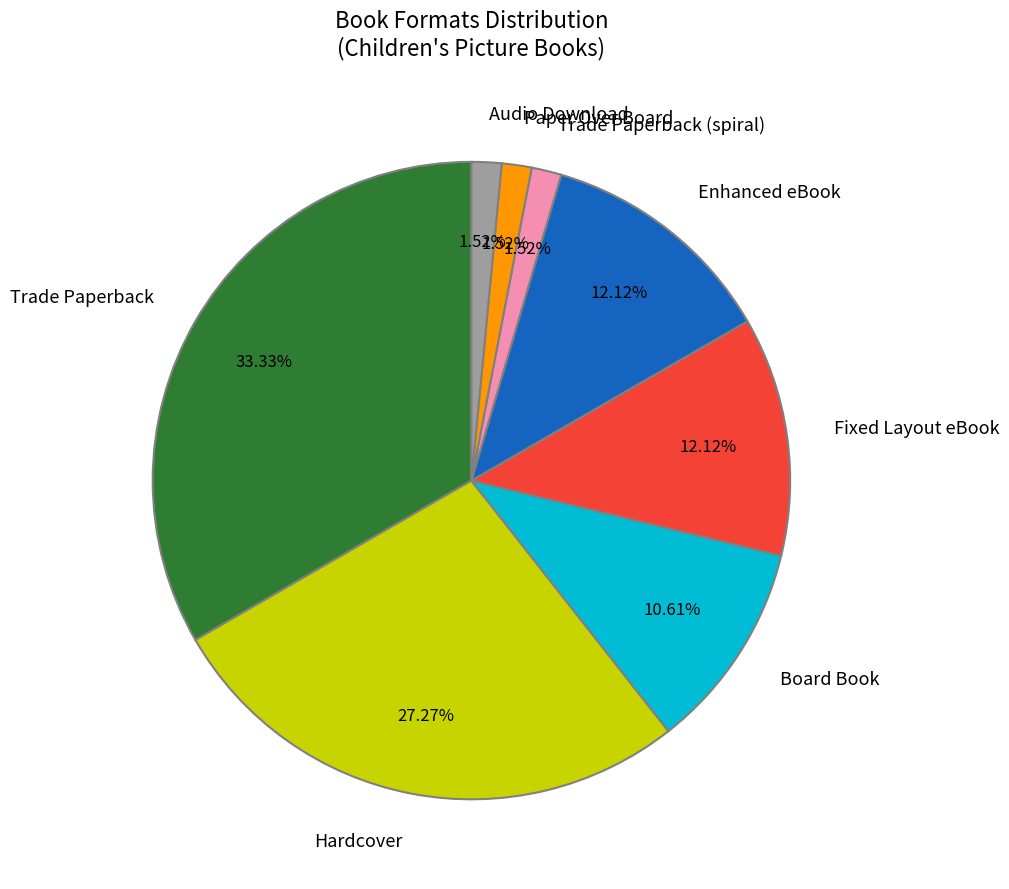

What percentage is NOT represented by Enhanced eBook?

87.9%